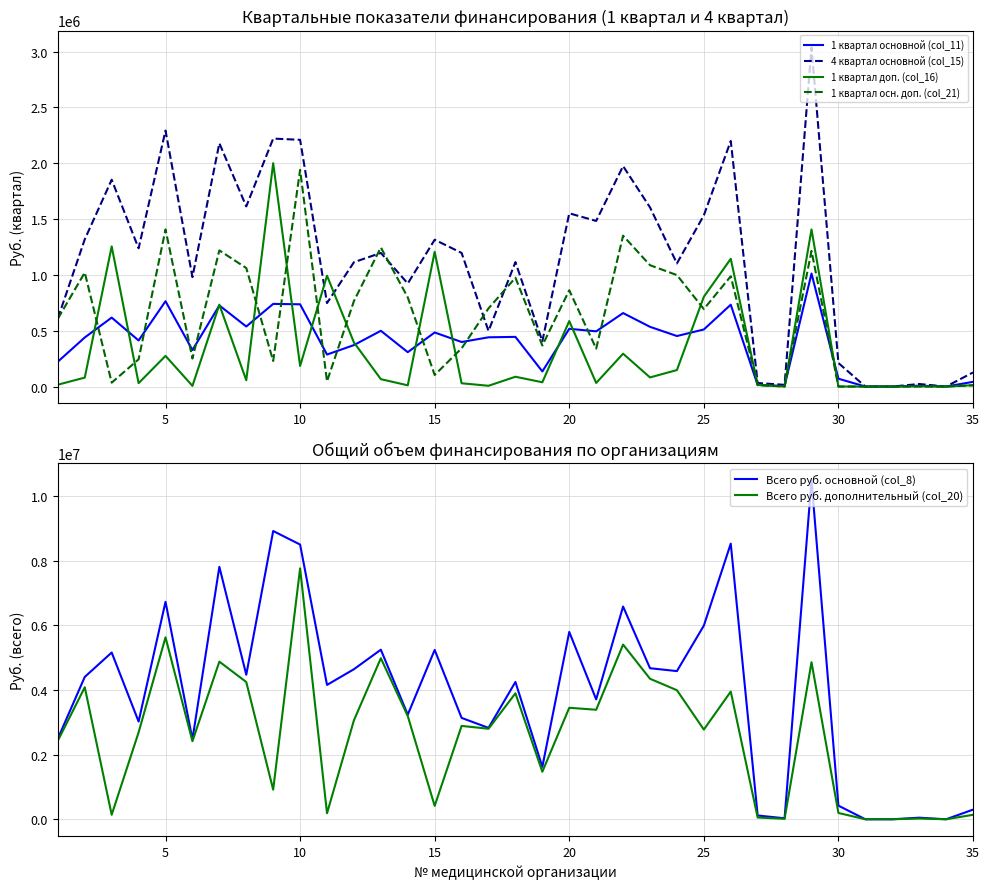

What is the maximum value for 4 квартал основной (col_15)?

3036650.8